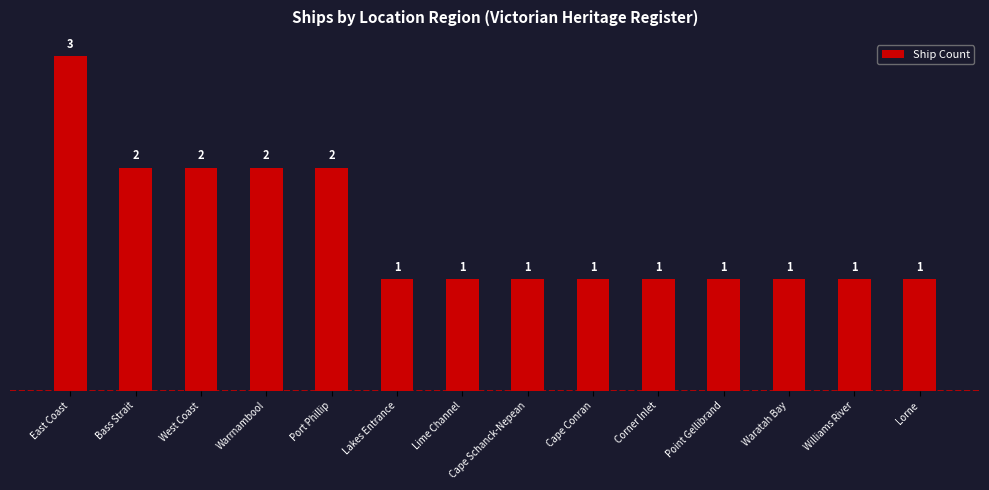

The chart shows a value of 1 at Cape Conran. True or false?

True